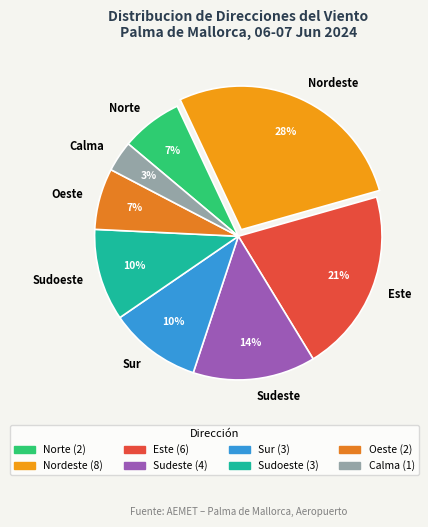

Is the sum of Calma and Sudoeste greater than half?

No